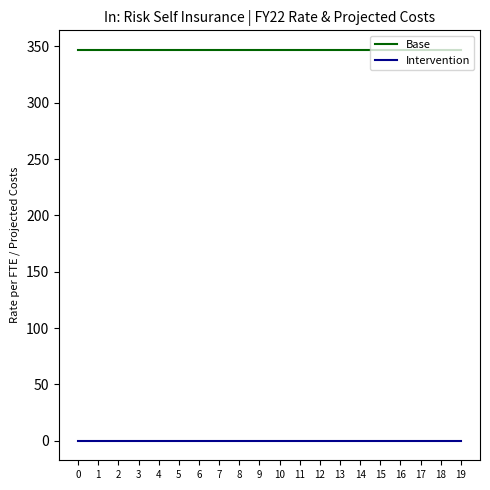

Count the number of data series in this chart.

2